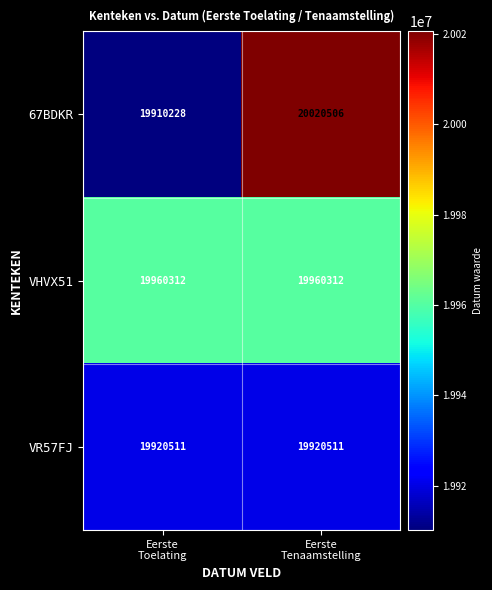

What is the difference between the highest and lowest values at Eerste
Tenaamstelling?

99995